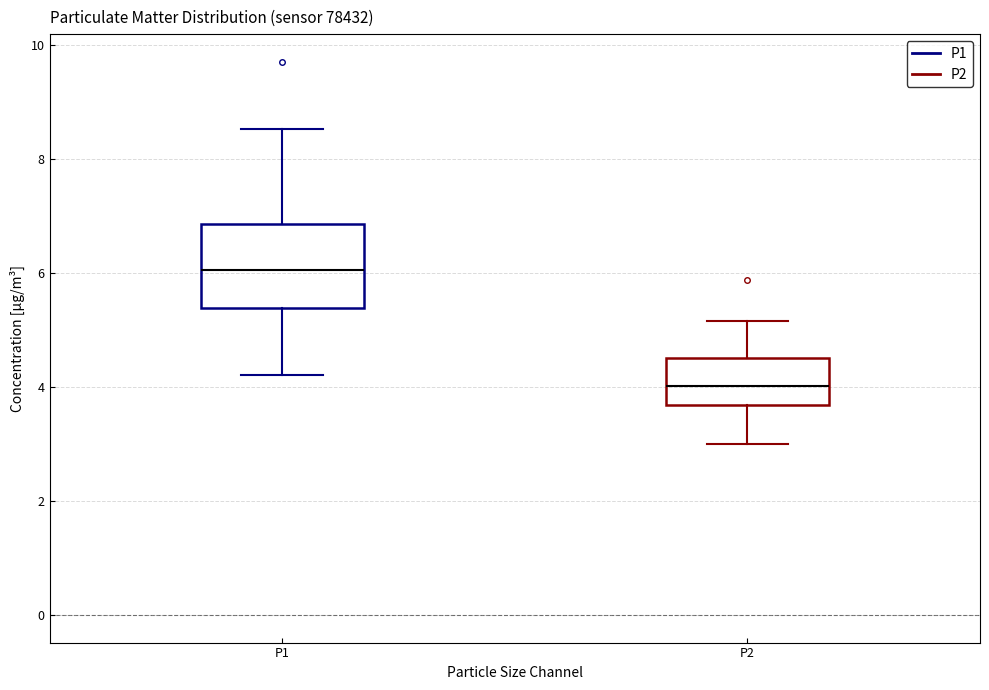

Which box has the lowest median line?

P2